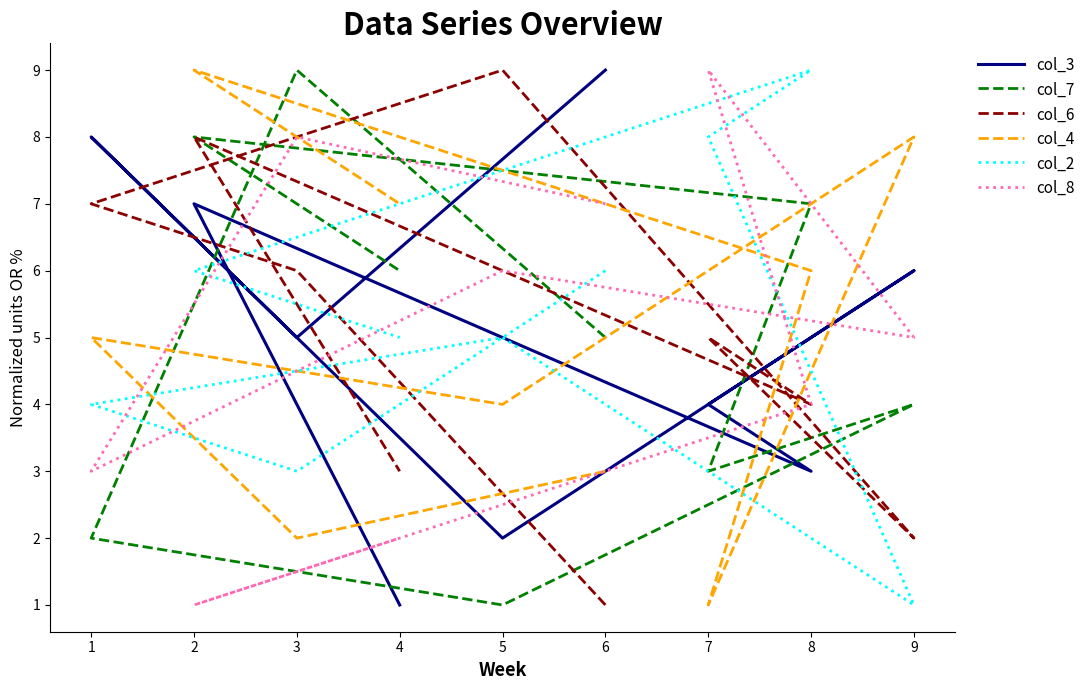

How many values in the col_4 series exceed 5?

4